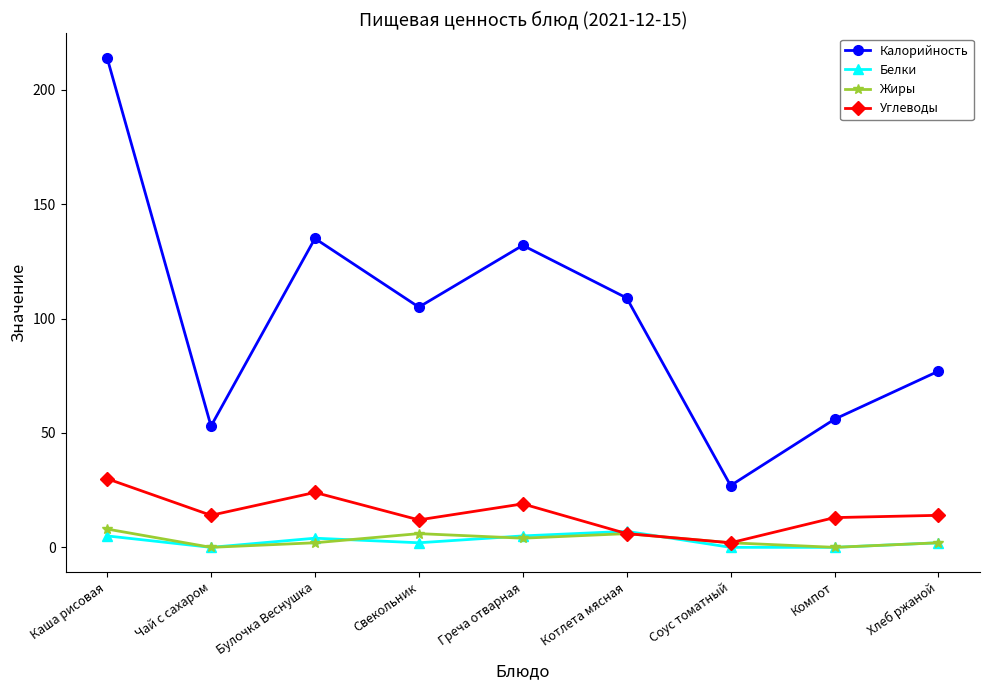

Reading left to right, transcribe all the data shown in this chart.

Калорийность: 214	53	135	105	132	109	27	56	77
Белки: 5	0	4	2	5	7	0	0	2
Жиры: 8	0	2	6	4	6	2	0	2
Углеводы: 30	14	24	12	19	6	2	13	14